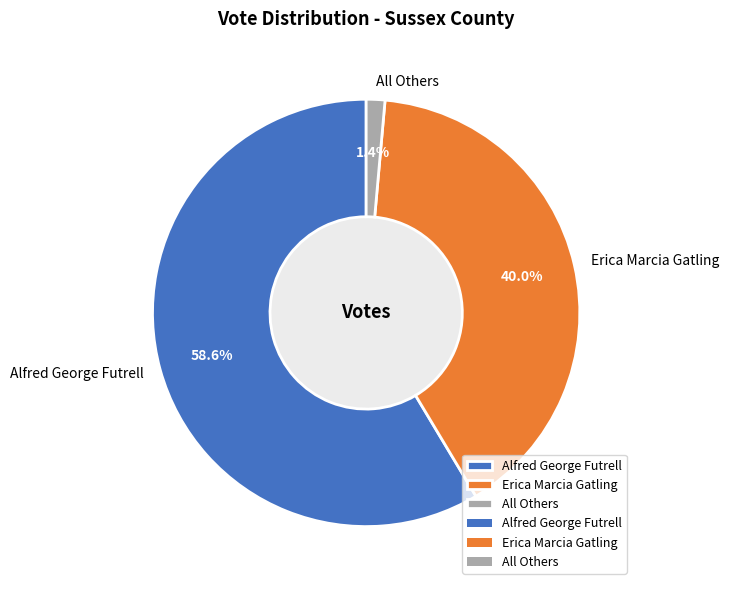

Is there a majority slice in this chart?

Yes